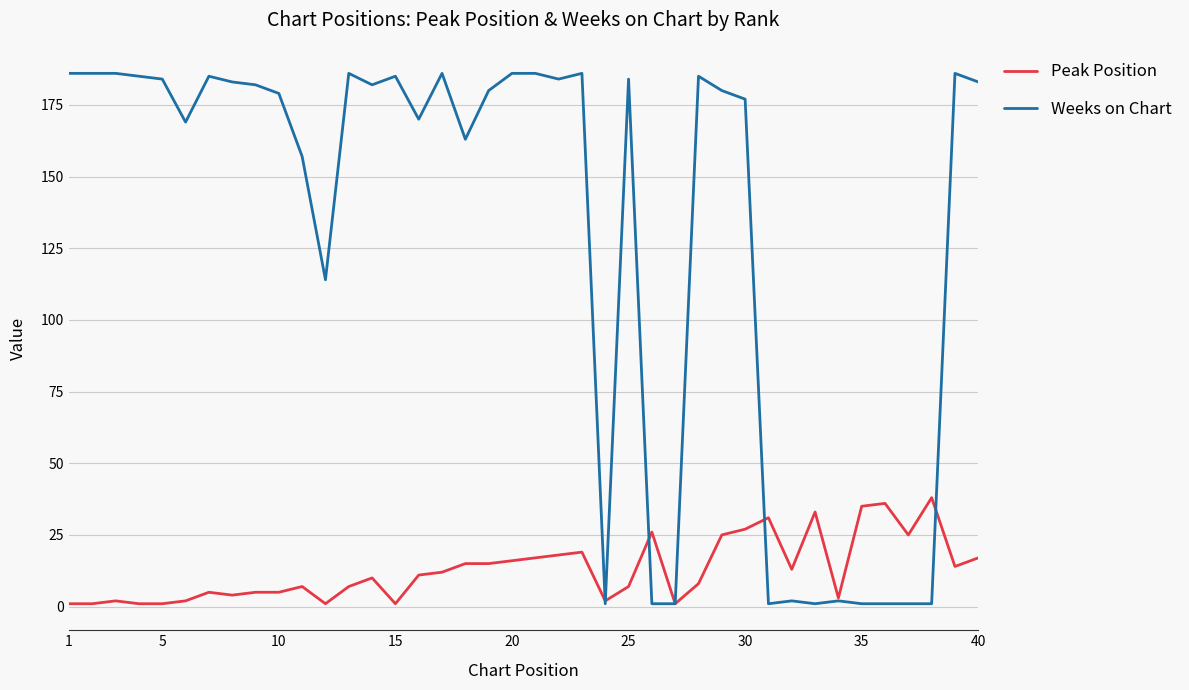

How many lines are shown in the chart?

2